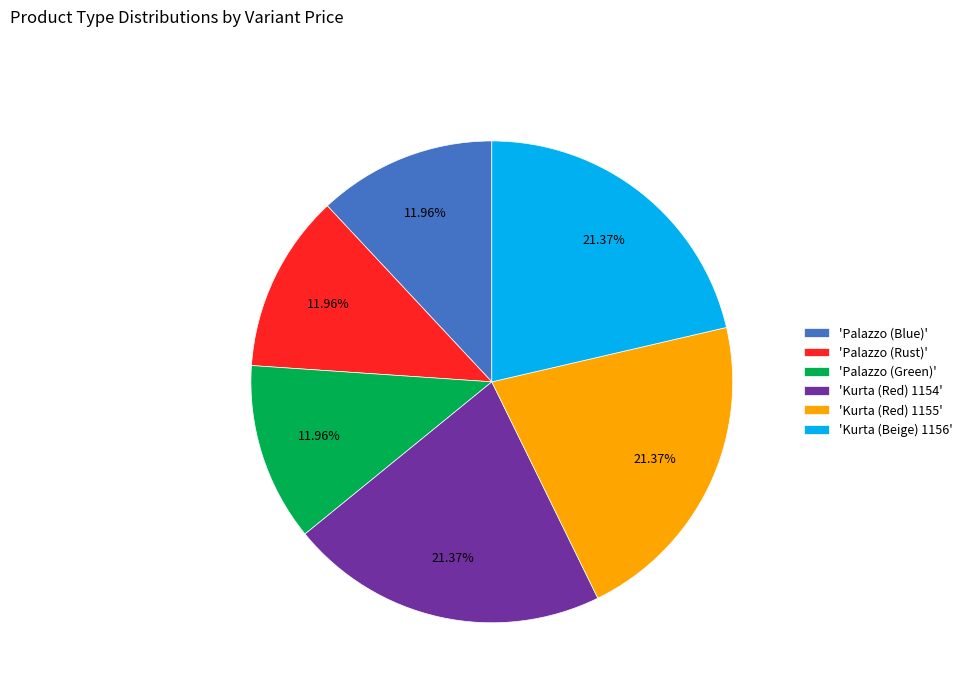

Do 'Kurta (Red) 1154' and 'Kurta (Red) 1155' together represent more than half of the pie?

No